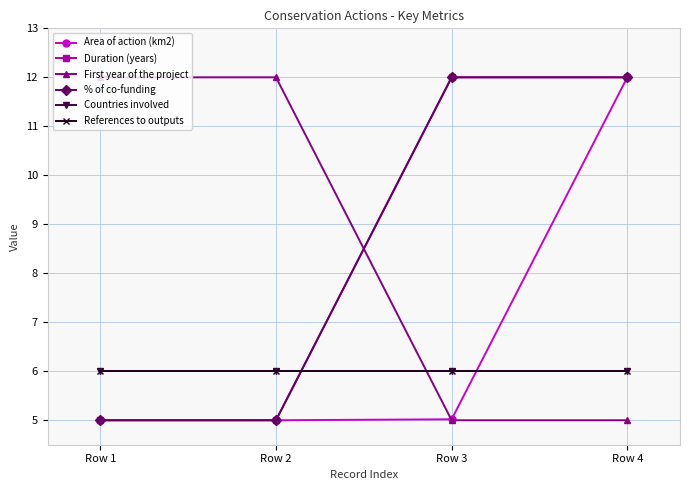

Is this an area chart (filled region under the line)?

No